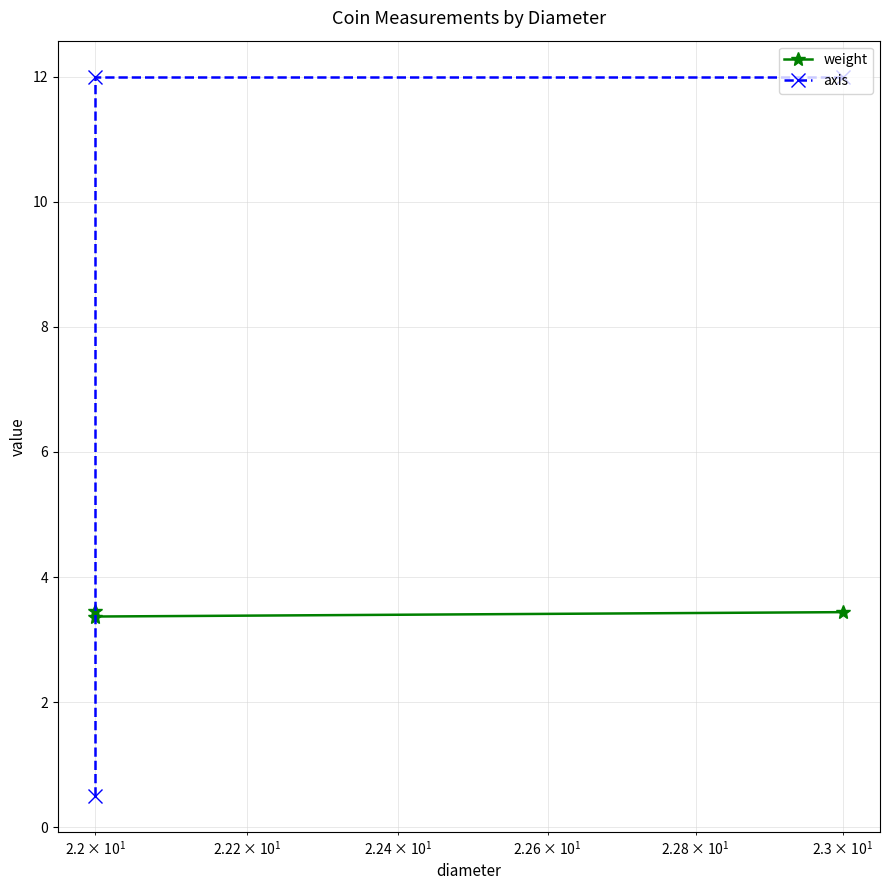

The value of axis at $\mathdefault{10^{1}}$ is 19.7. True or false?

False